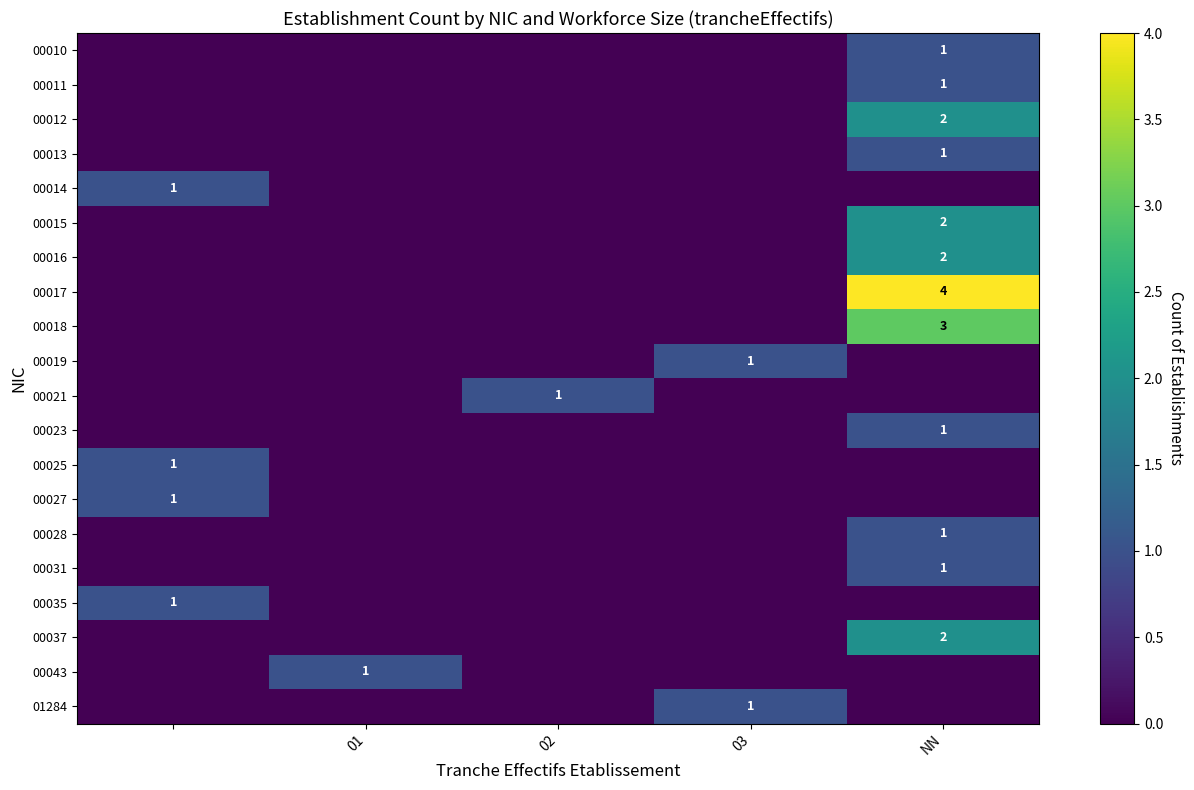

The value of 00010 at NN is 1. True or false?

True